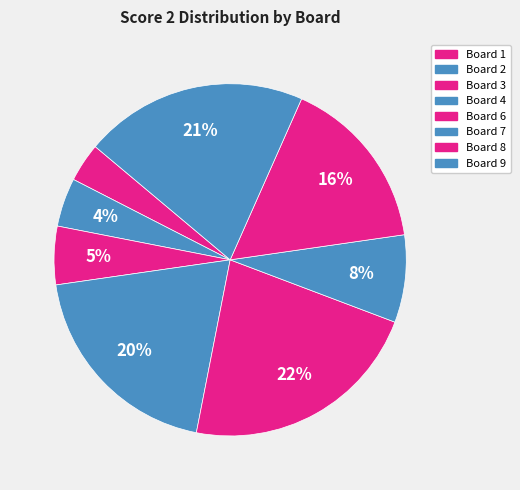

How many slices are in this pie chart?

8